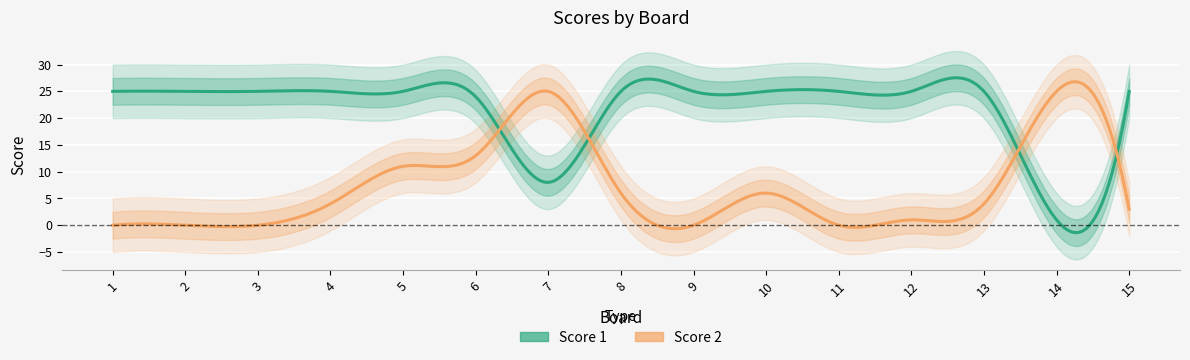

Which series has the largest total across all categories?

Score 1